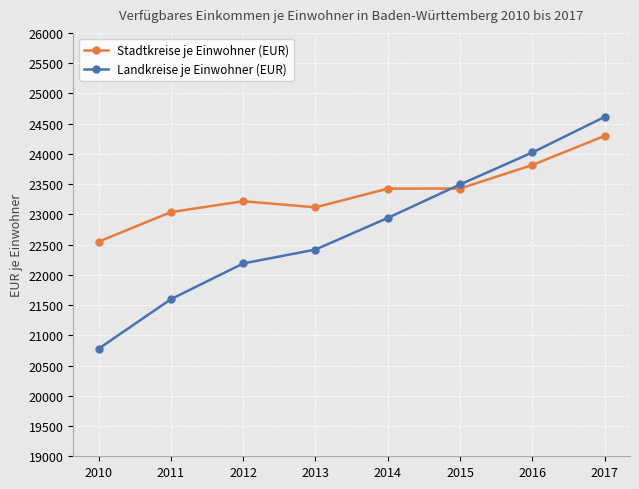

List the series in order of their peak value, lowest first.

Stadtkreise je Einwohner (EUR), Landkreise je Einwohner (EUR)